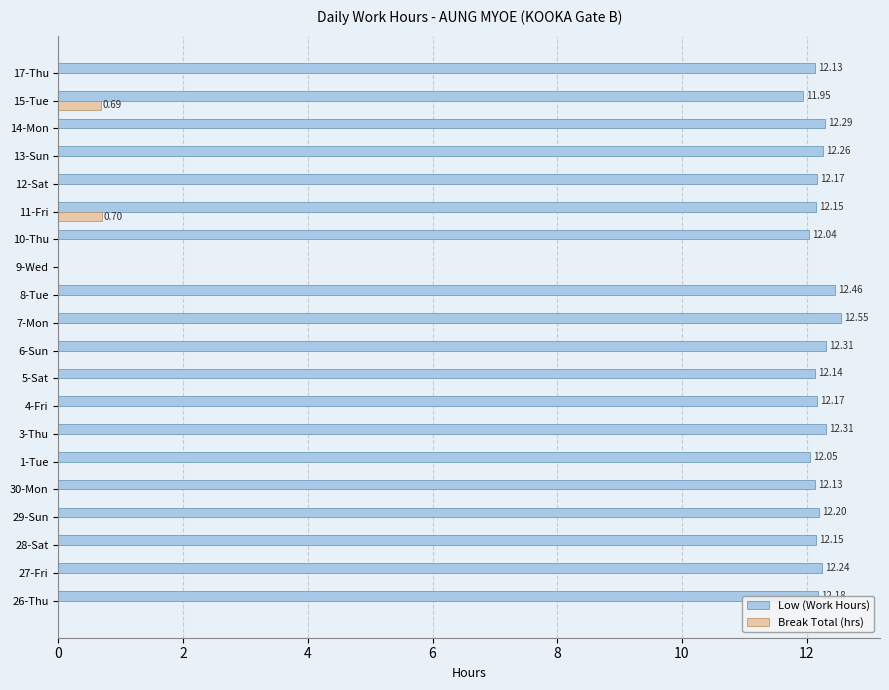

What is the sum of all Low (Work Hours) values?

231.9